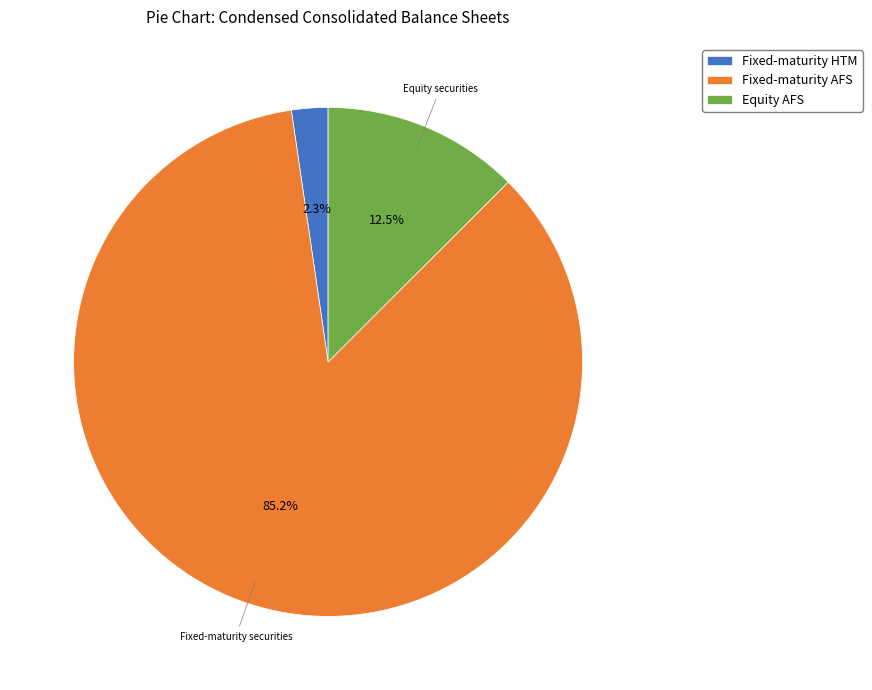

To the nearest percent, what is the average slice percentage?

33%